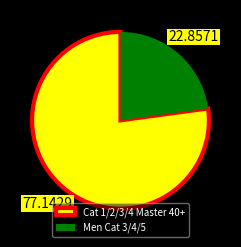

Rank the categories by value from highest to lowest.

Cat 1/2/3/4 Master 40+, Men Cat 3/4/5